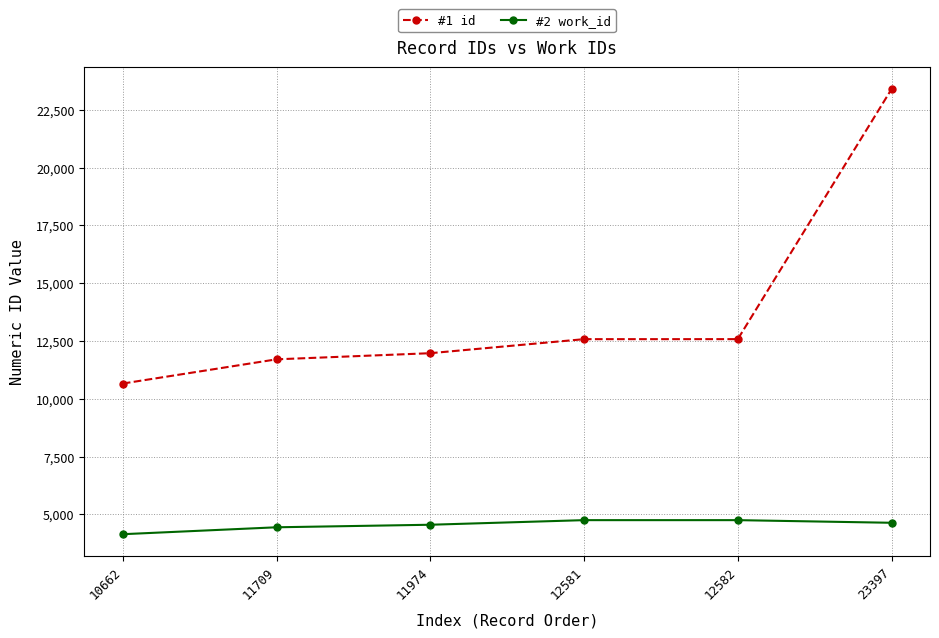

True or false: #1 id and #2 work_id cross at least once.

False